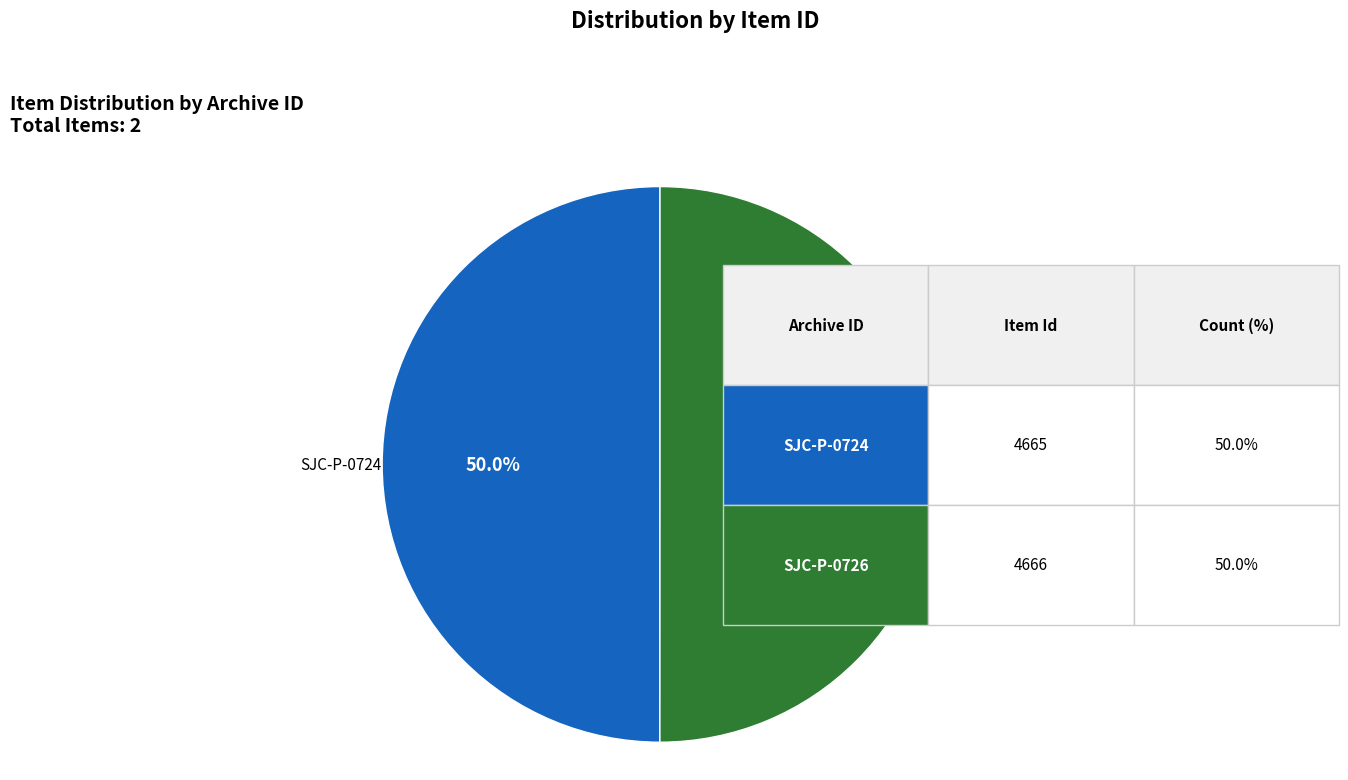

To the nearest percent, what is the combined percentage of SJC-P-0726 and SJC-P-0724?

100%